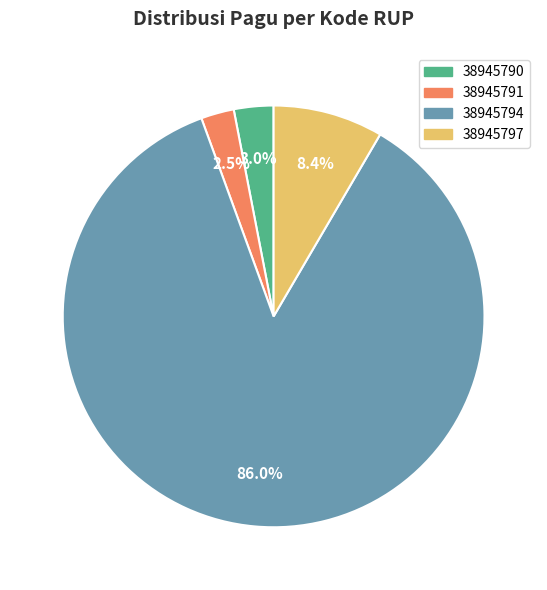

Which has a higher value, 38945790 or 38945791?

38945790